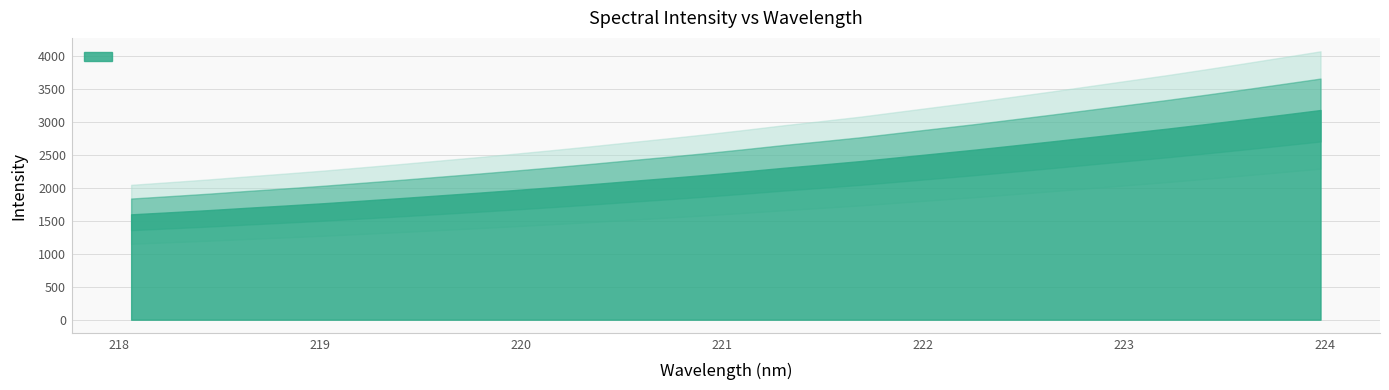

True or false: the data has more than 1 interior local peaks.

False